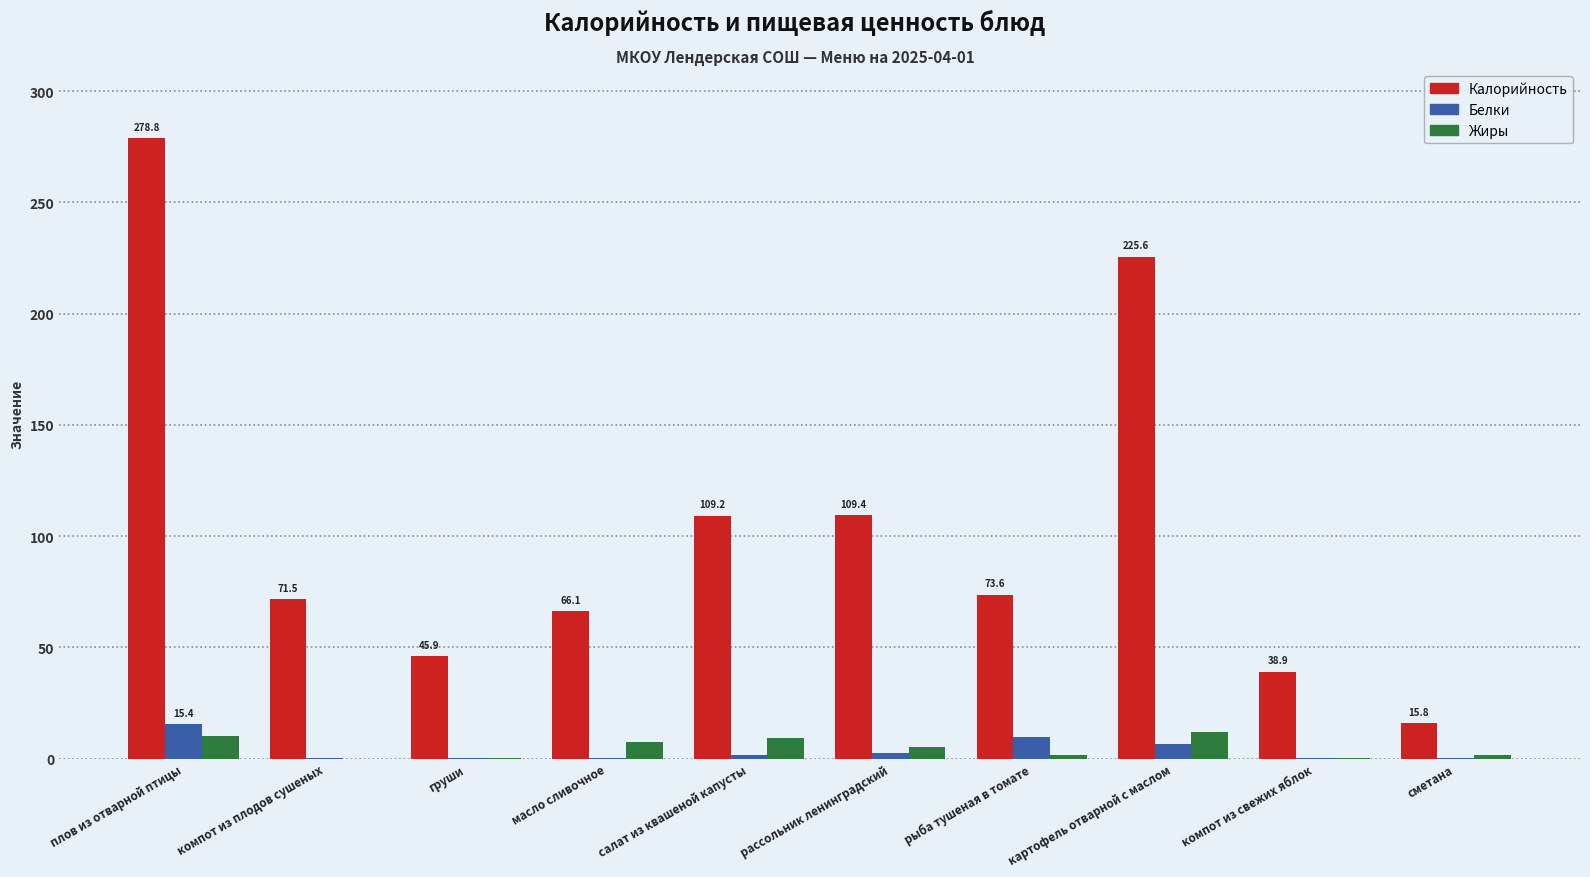

What is the maximum value shown in the chart?

278.8